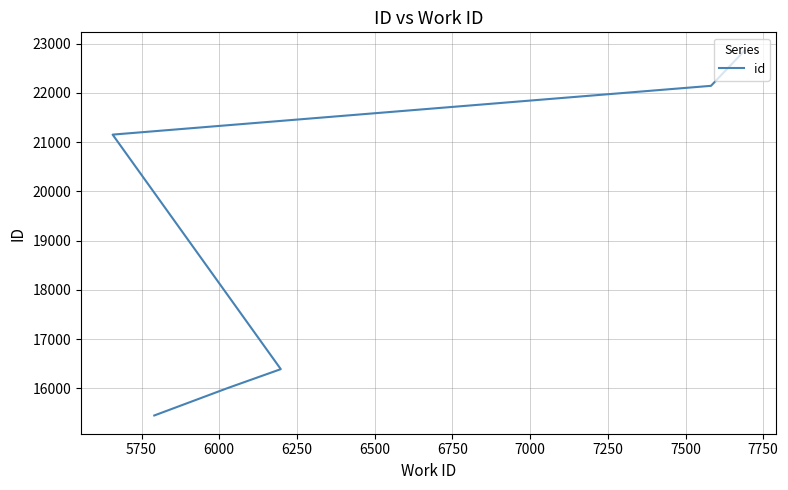

What is the change in value from 5750 to 6000?

+382